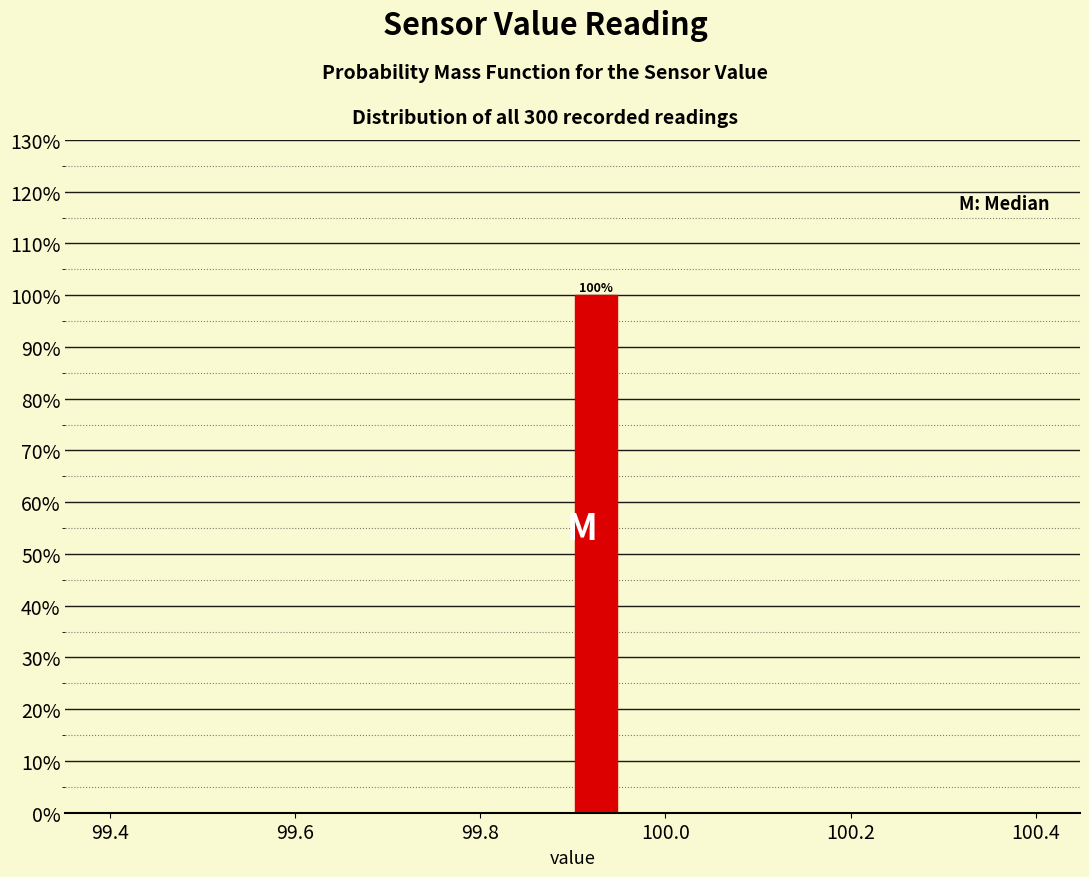

Around what value on the x-axis is the tallest bar? Give the approximate position of its centre, as read against the axis.

99.92